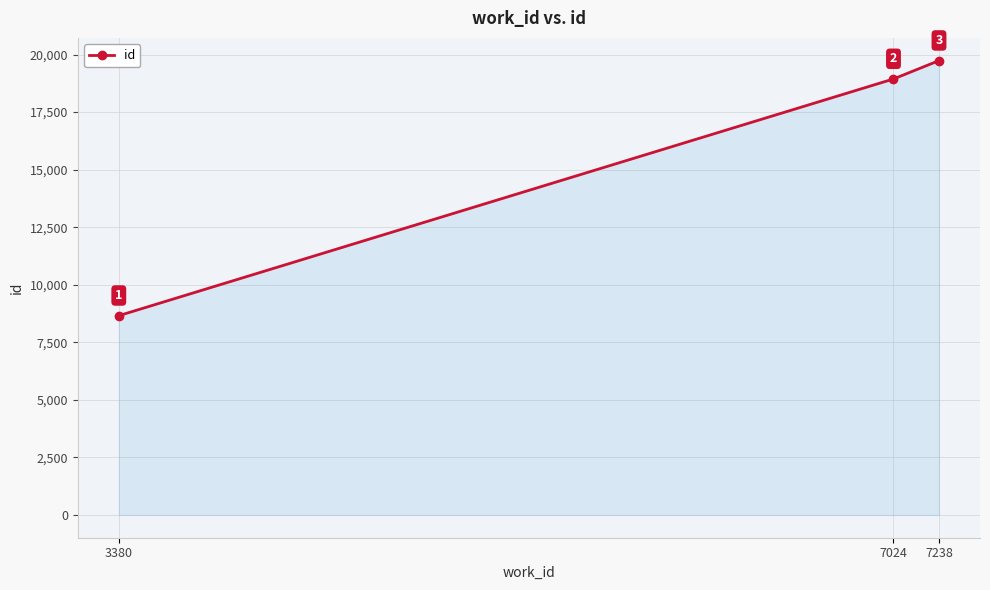

The chart shows a value of 19736 at 7238. True or false?

True